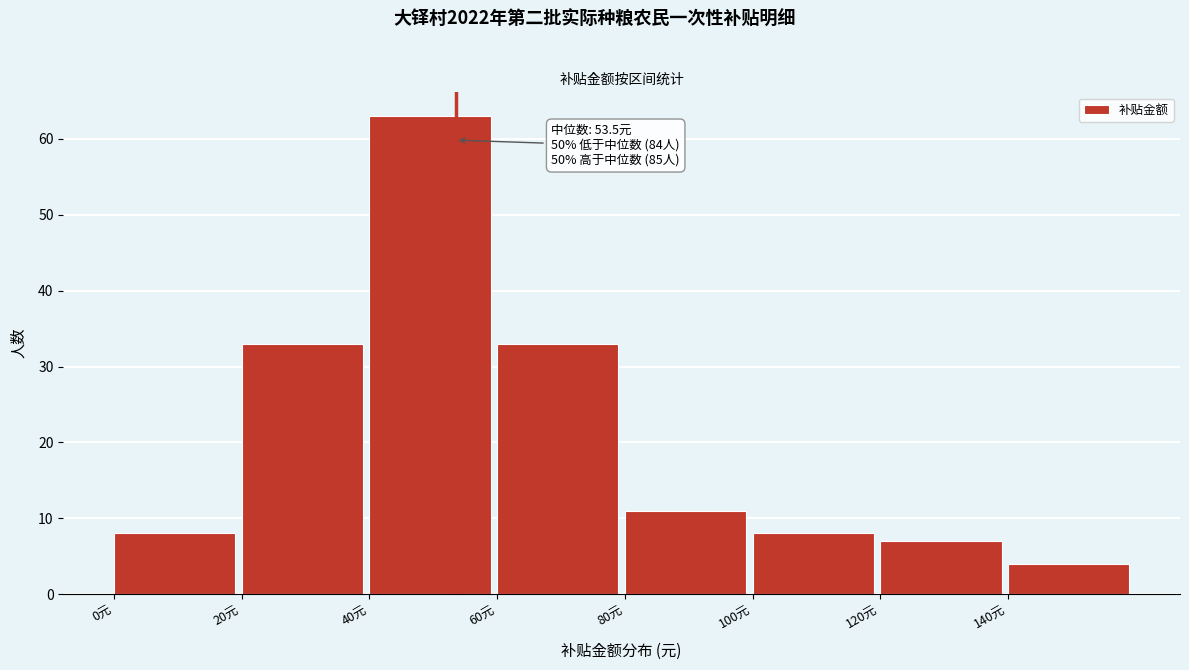

Which range on the x-axis has the tallest bar?

40 to 60